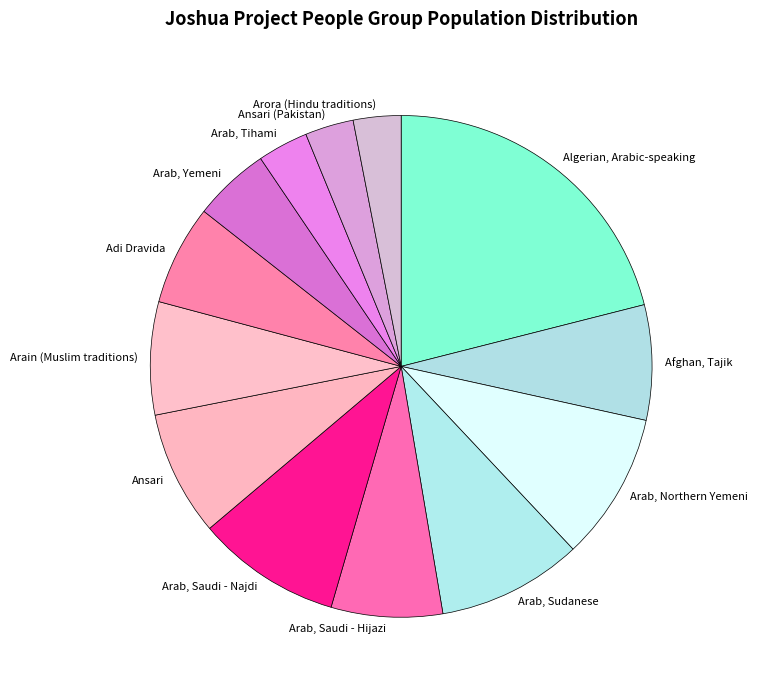

What is the ratio of the value at Arab, Saudi - Najdi to the value at Arab, Northern Yemeni?

1.0